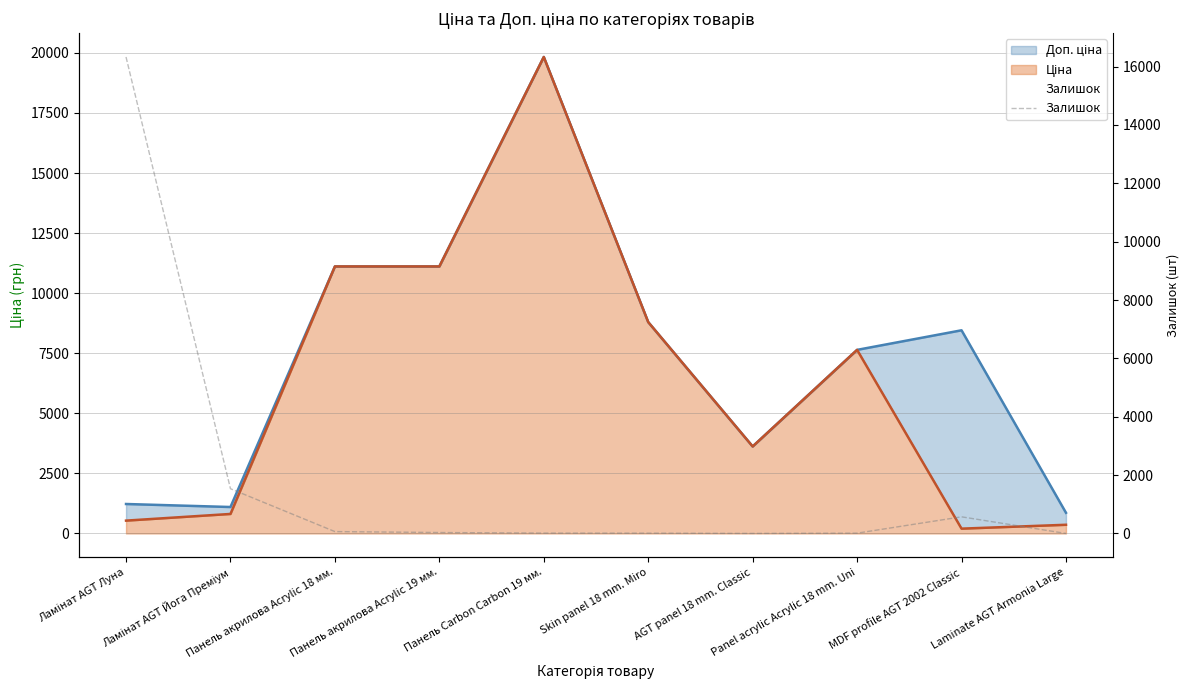

True or false: there are more than 1 points higher than both neighbors.

False